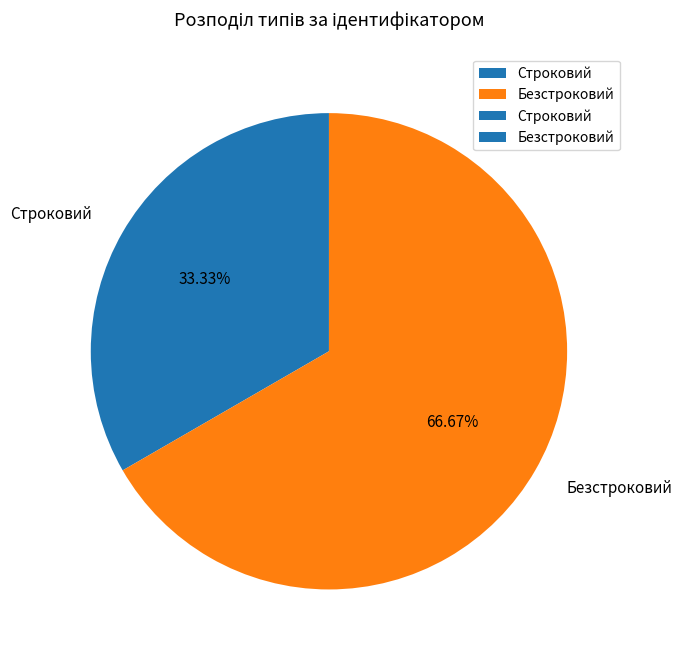

Approximately how many times larger is the value at Строковий compared to Безстроковий?

0.5